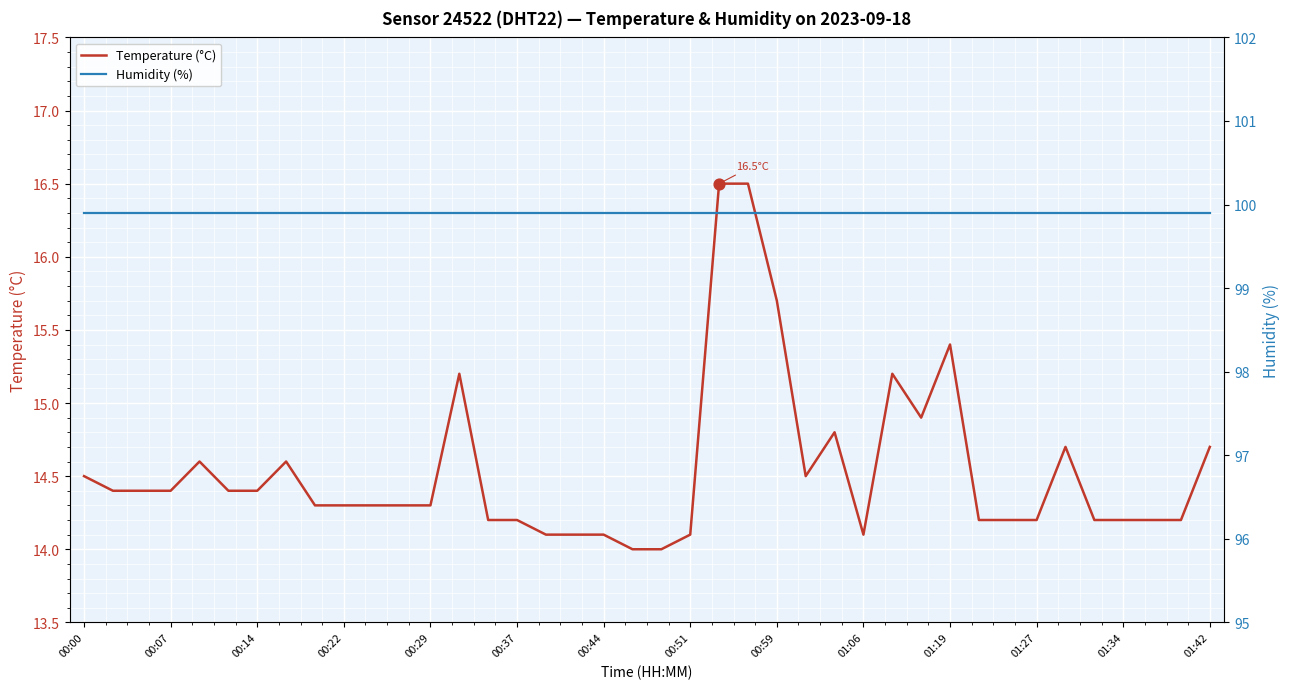

What is the maximum value for Temperature (°C)?

16.5